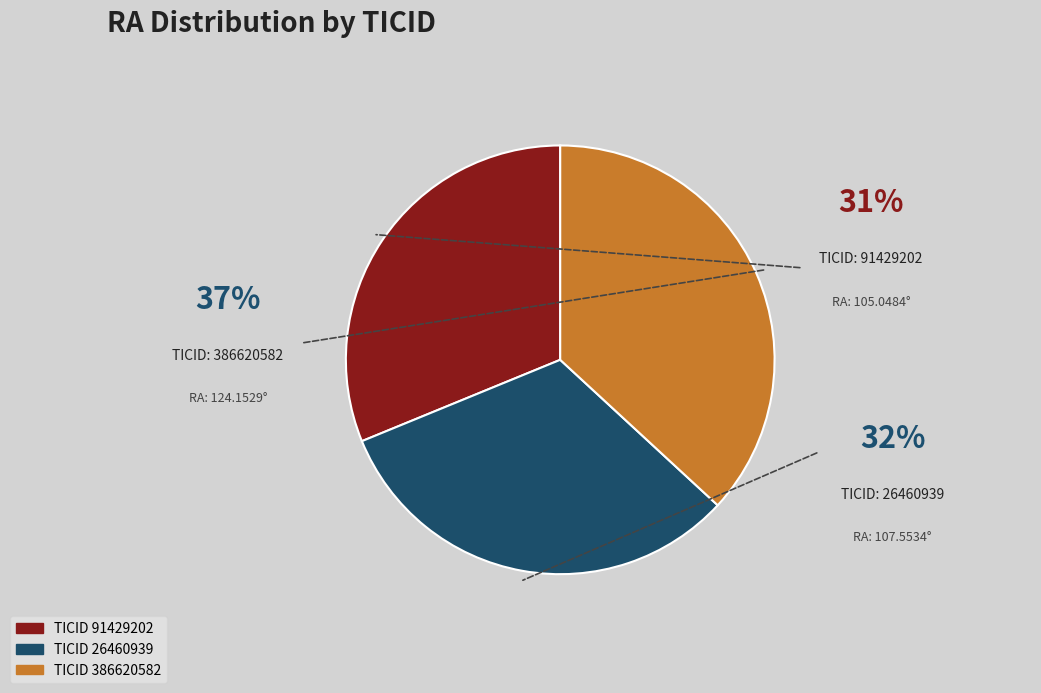

Does any single category account for the majority?

No